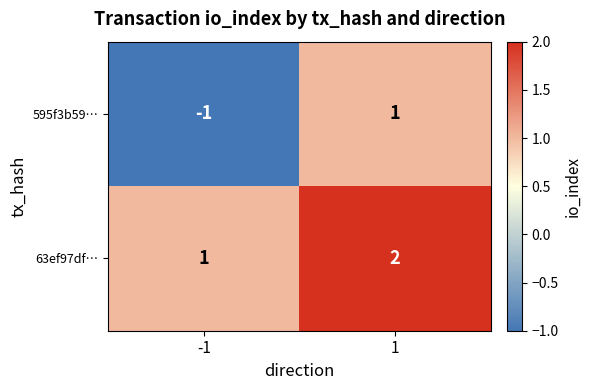

What is the sum of the 63ef97df… values at -1 and 1?

3